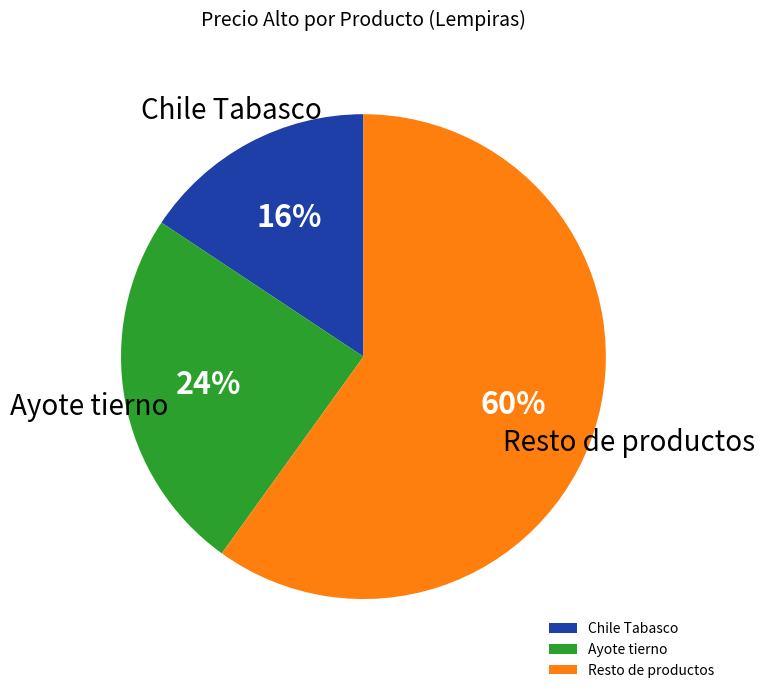

Rank the categories by value from highest to lowest.

Resto de productos, Ayote tierno, Chile Tabasco